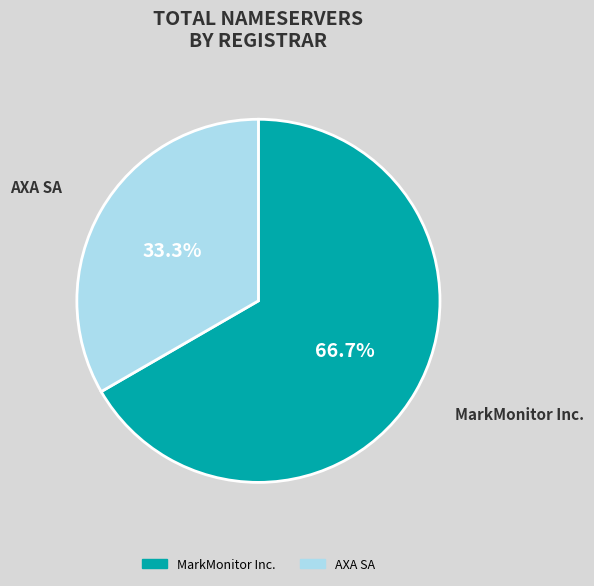

Is there any slice that represents more than half of the pie?

Yes